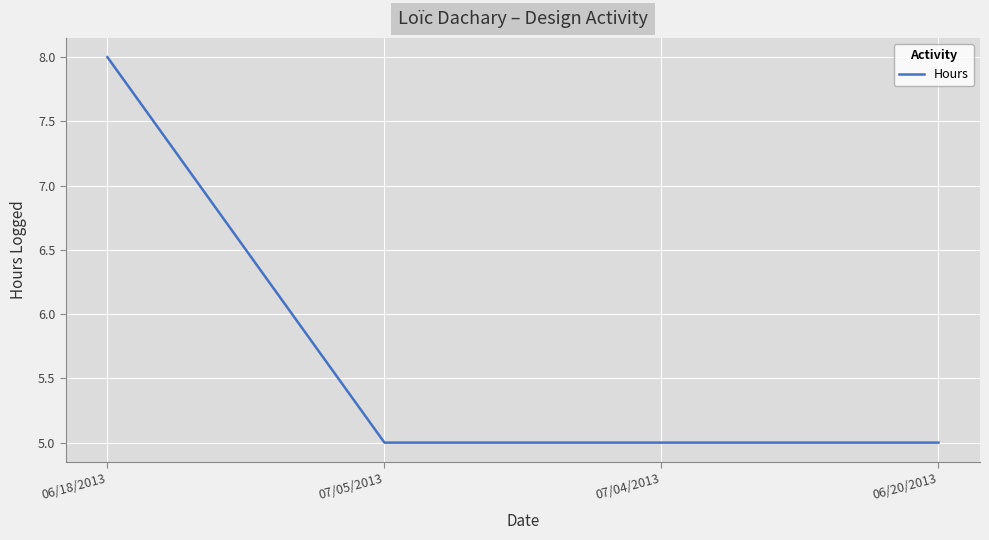

What position from the left is 07/04/2013?

3